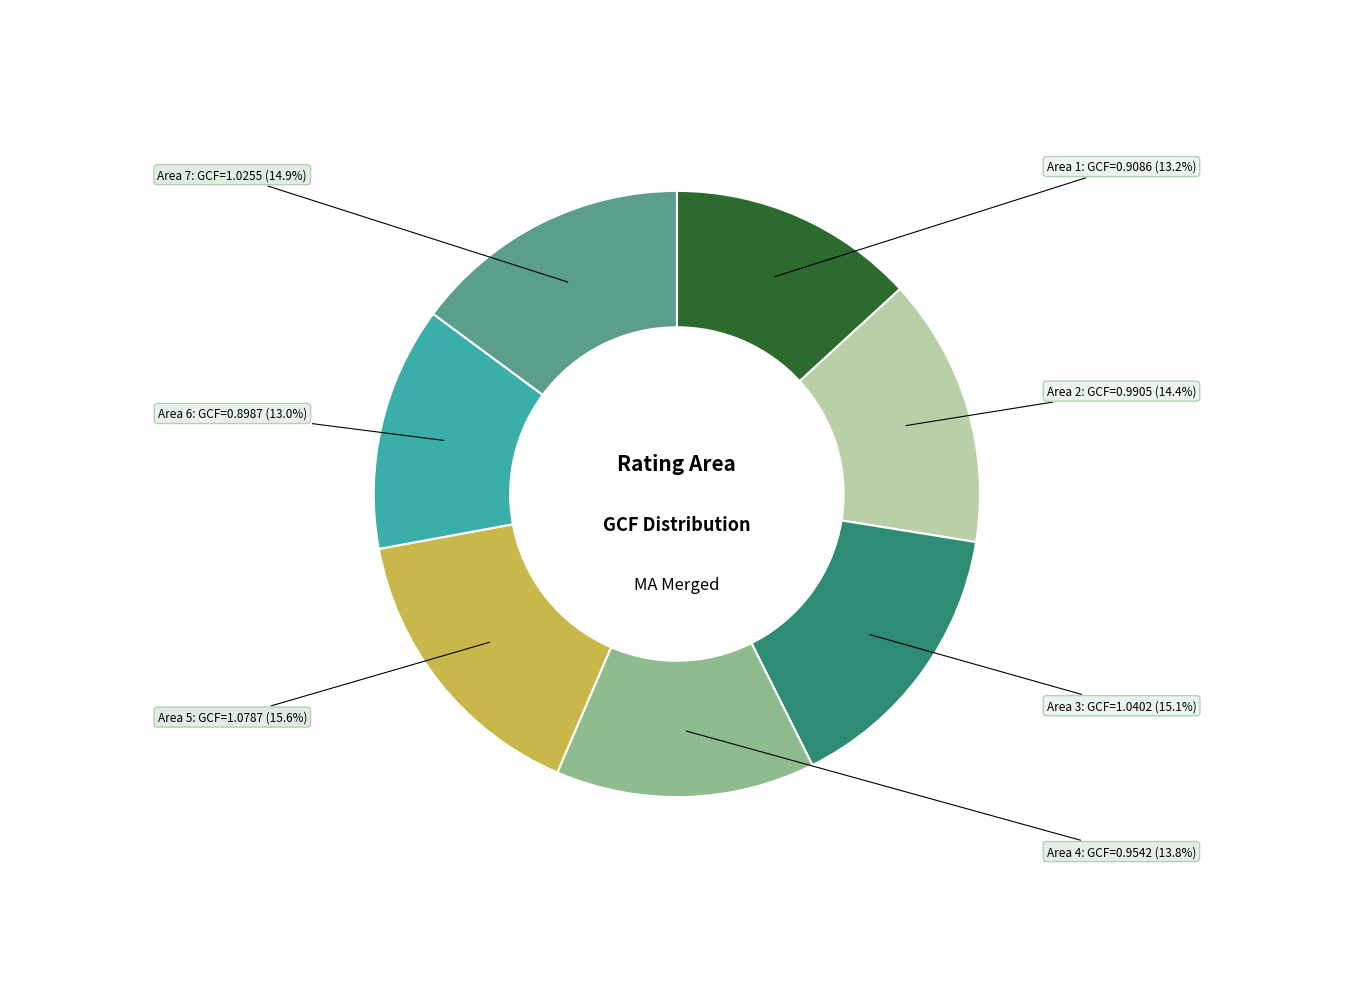

Is there a majority slice in this chart?

No